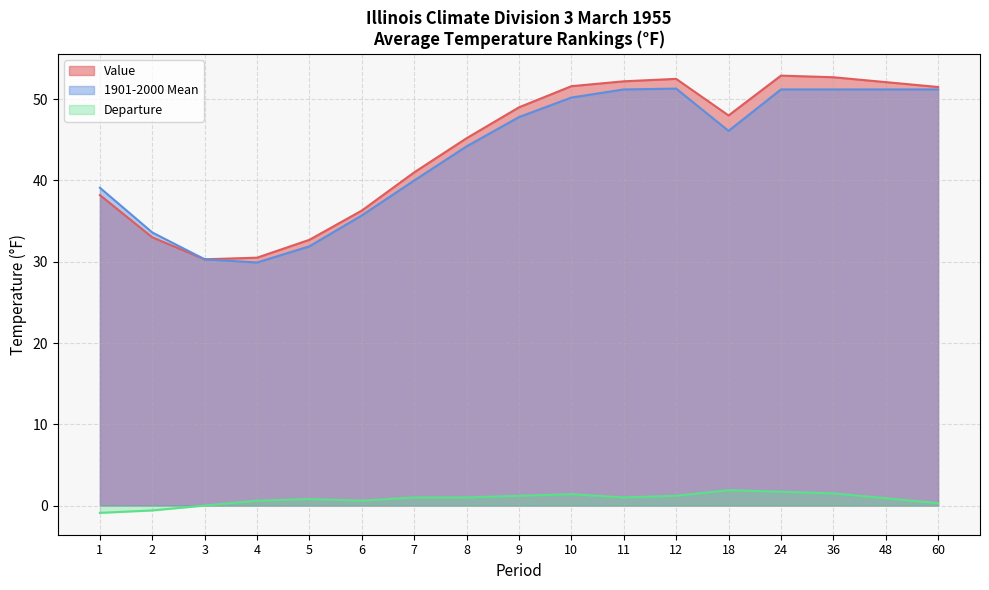

Rank the series at 4 from highest to lowest value.

Value, 1901-2000 Mean, Departure